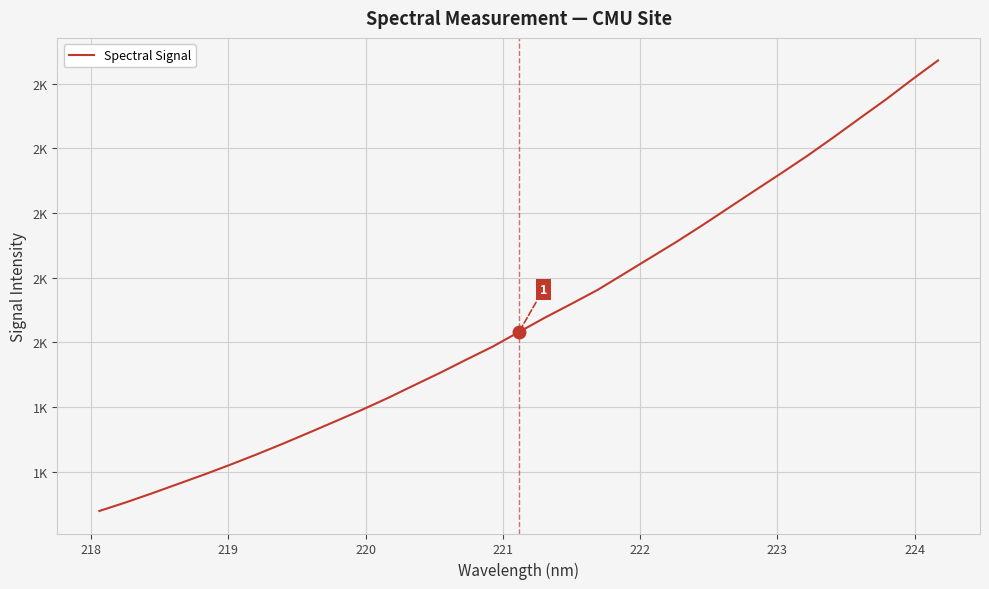

Is this an area chart (filled region under the line)?

No